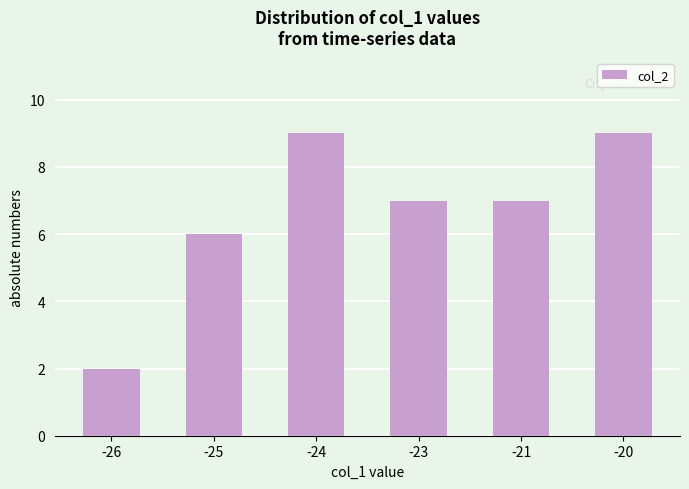

What is the difference between the maximum and minimum values?

7